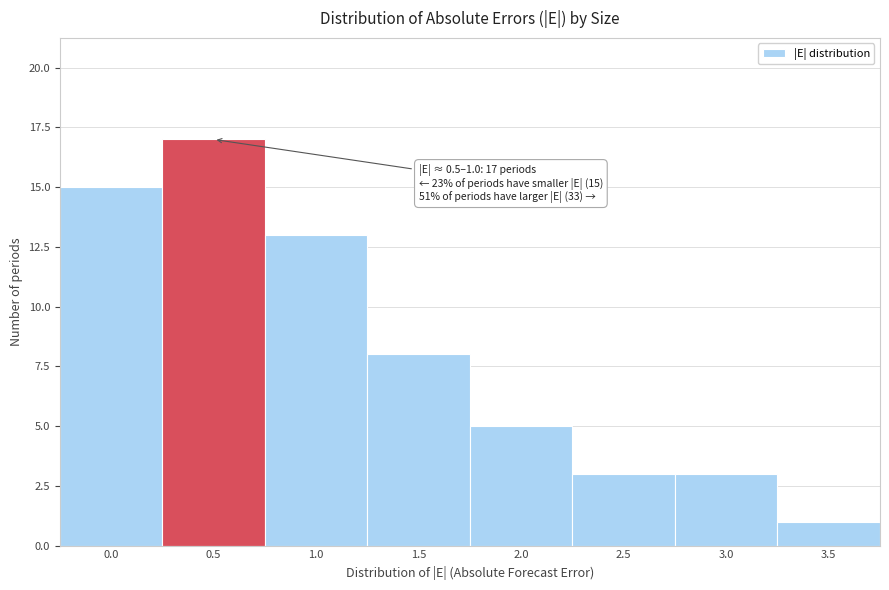

Reading left to right, list all the values displayed in this chart.

0.0=15	0.5=17	1.0=13	1.5=8	2.0=5	2.5=3	3.0=3	3.5=1